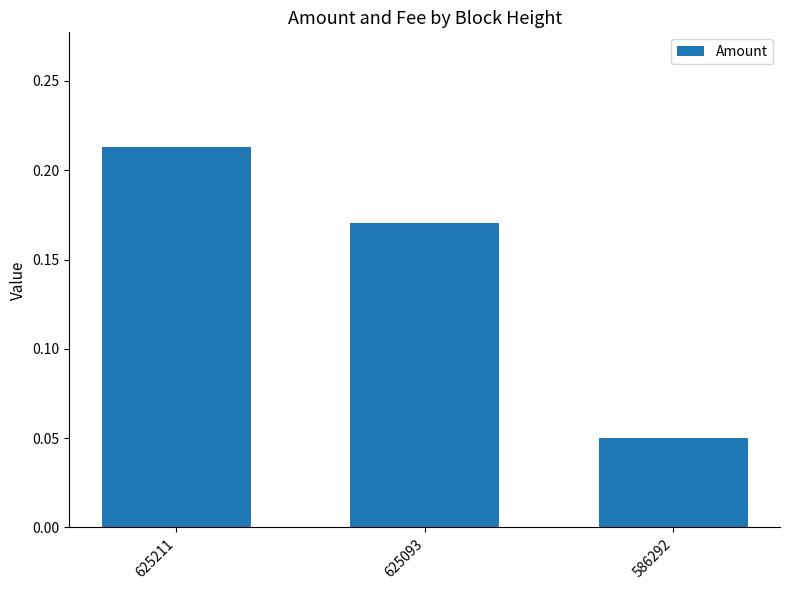

At which category does the chart reach its peak across all series?

625211